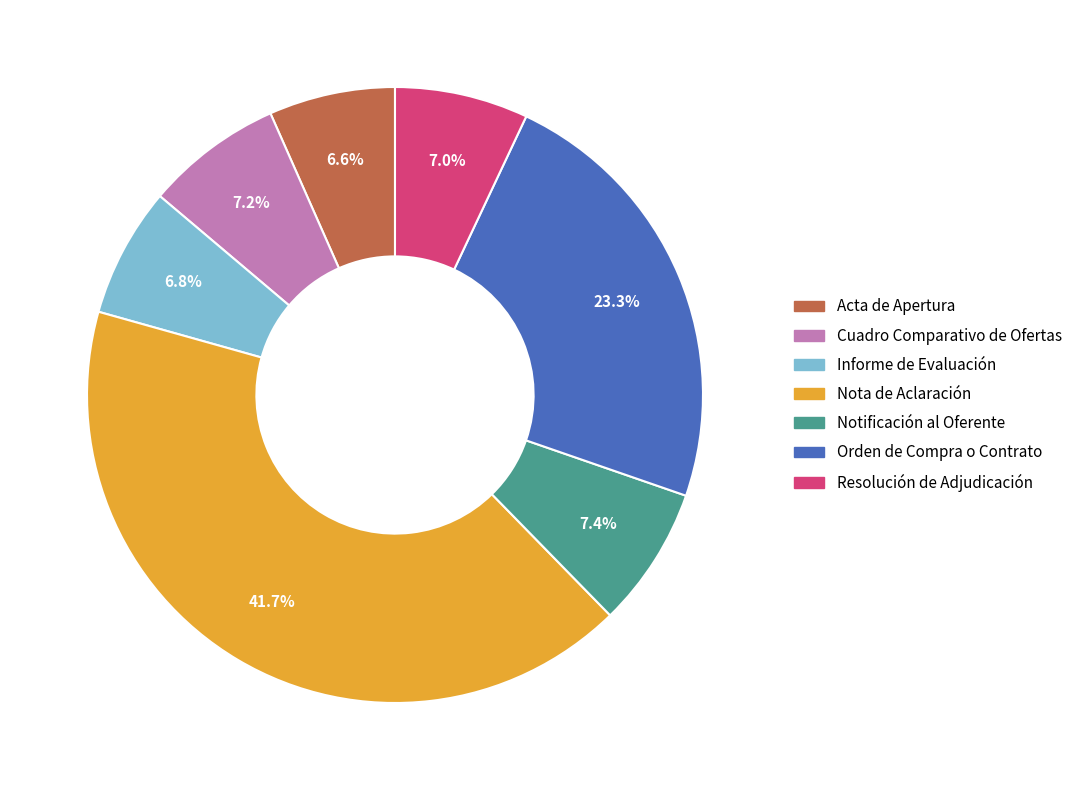

Which slice is the largest?

Nota de Aclaración